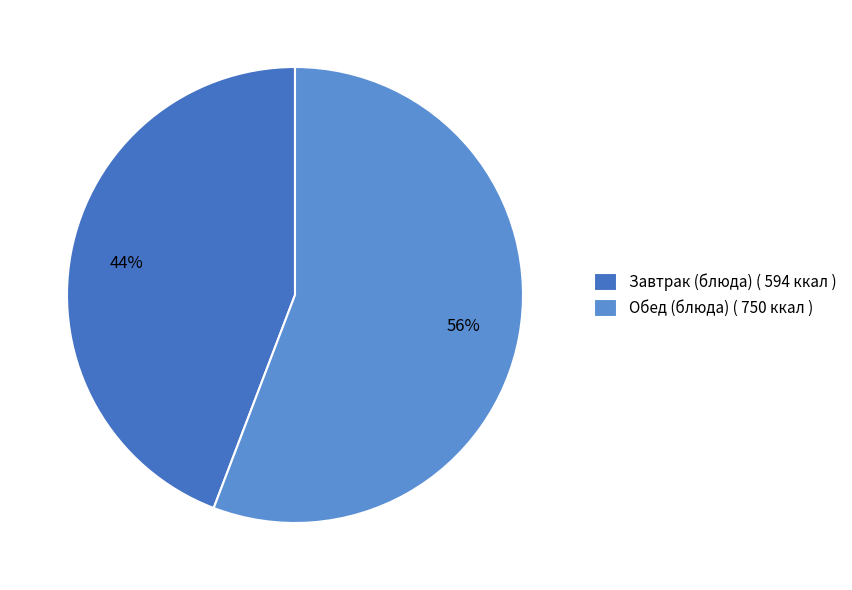

Combined, do Завтрак (блюда) ( 594 ккал ) and Обед (блюда) ( 750 ккал ) account for over 50%?

Yes